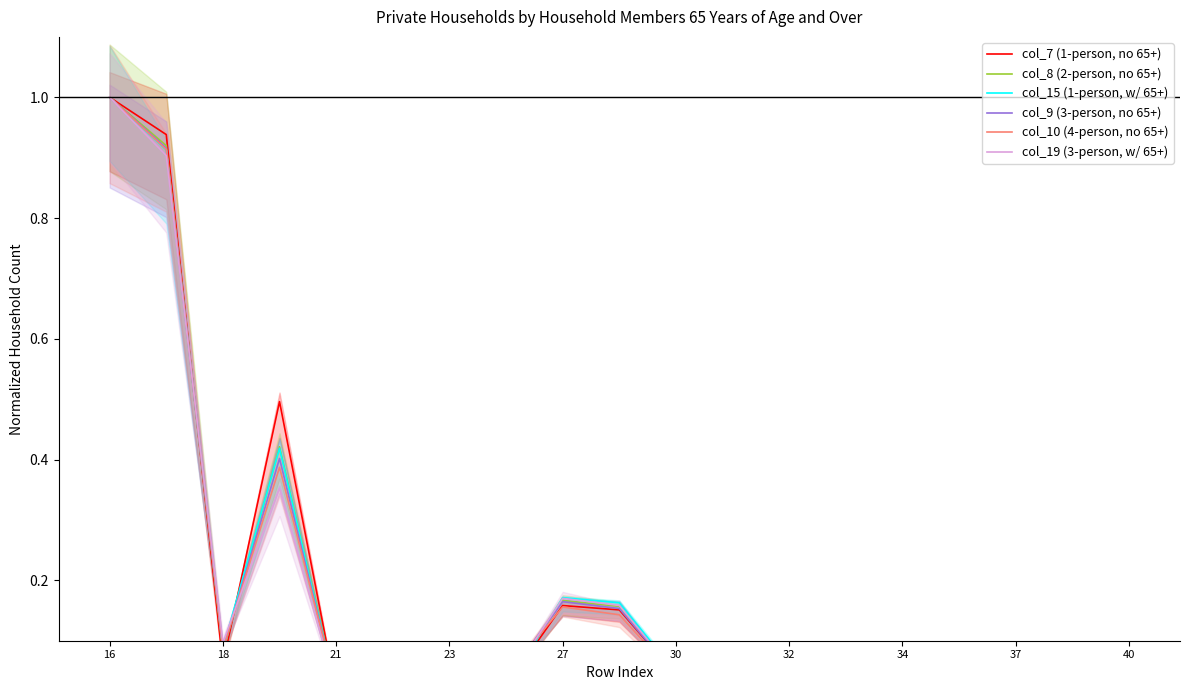

What is the difference between the col_19 (3-person, w/ 65+) values at 37 and 13?

0.1